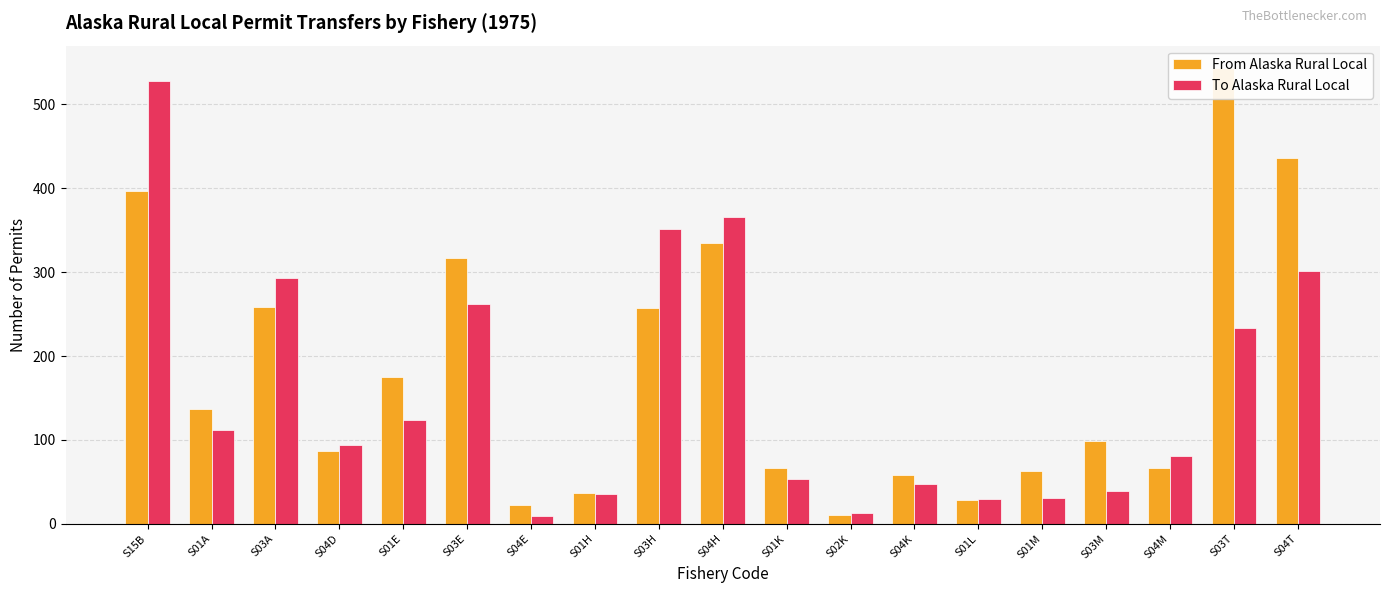

What is the sum of the To Alaska Rural Local values at S03H and S01K?

404